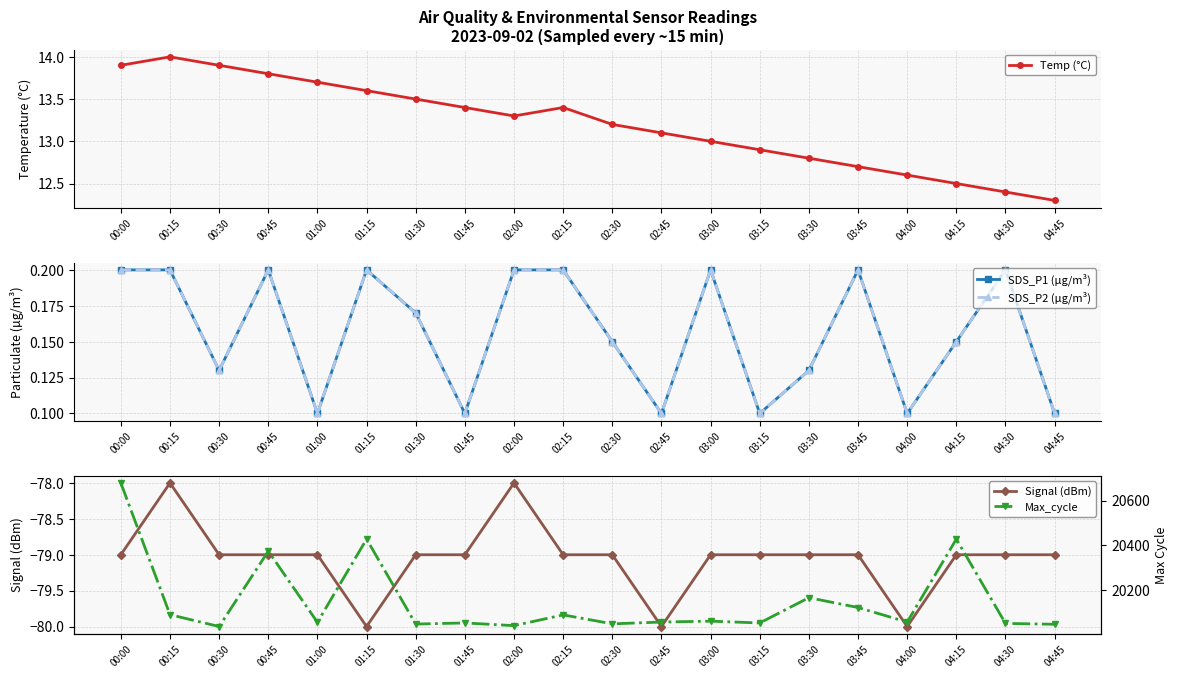

Reading left to right, list all the values displayed in this chart.

Temp (°C): 13.9	14.0	13.9	13.8	13.7	13.6	13.5	13.4	13.3	13.4	13.2	13.1	13.0	12.9	12.8	12.7	12.6	12.5	12.4	12.3
SDS_P1 (µg/m³): 0.2	0.2	0.1	0.2	0.1	0.2	0.2	0.1	0.2	0.2	0.1	0.1	0.2	0.1	0.1	0.2	0.1	0.1	0.2	0.1
SDS_P2 (µg/m³): 0.2	0.2	0.1	0.2	0.1	0.2	0.2	0.1	0.2	0.2	0.1	0.1	0.2	0.1	0.1	0.2	0.1	0.1	0.2	0.1
Signal (dBm): -79.0	-78.0	-79.0	-79.0	-79.0	-80.0	-79.0	-79.0	-78.0	-79.0	-79.0	-80.0	-79.0	-79.0	-79.0	-79.0	-80.0	-79.0	-79.0	-79.0
Max_cycle: 20679.0	20090.0	20037.0	20374.0	20056.0	20428.0	20048.0	20053.0	20041.0	20089.0	20049.0	20057.0	20061.0	20053.0	20166.0	20122.0	20057.0	20428.0	20051.0	20047.0